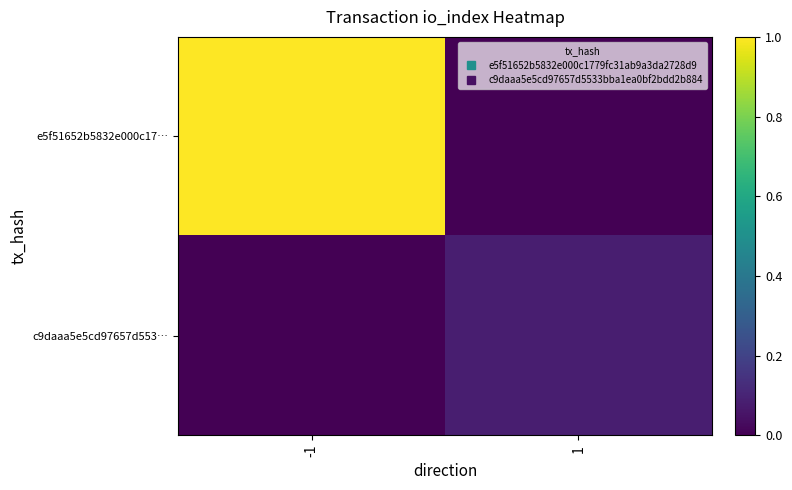

At how many categories does at least one series exceed 0?

2